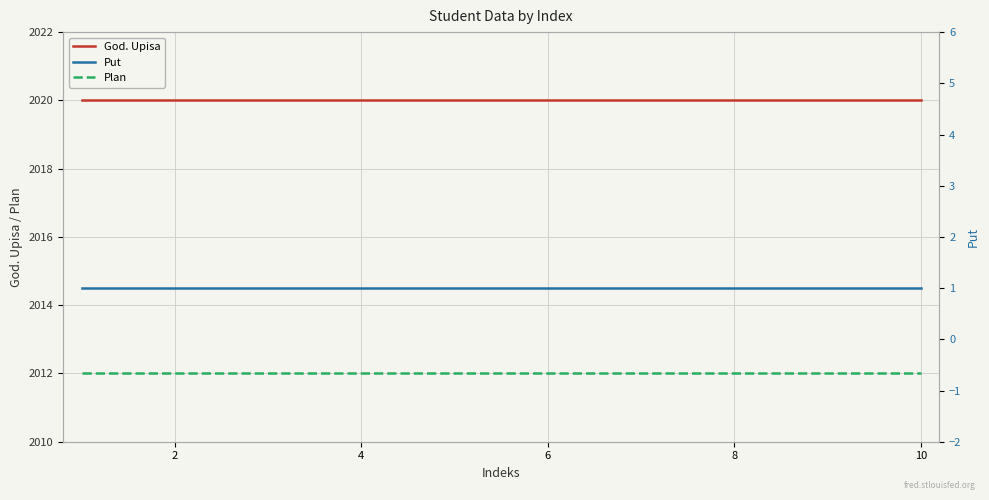

What is the highest value of the God. Upisa series?

2020